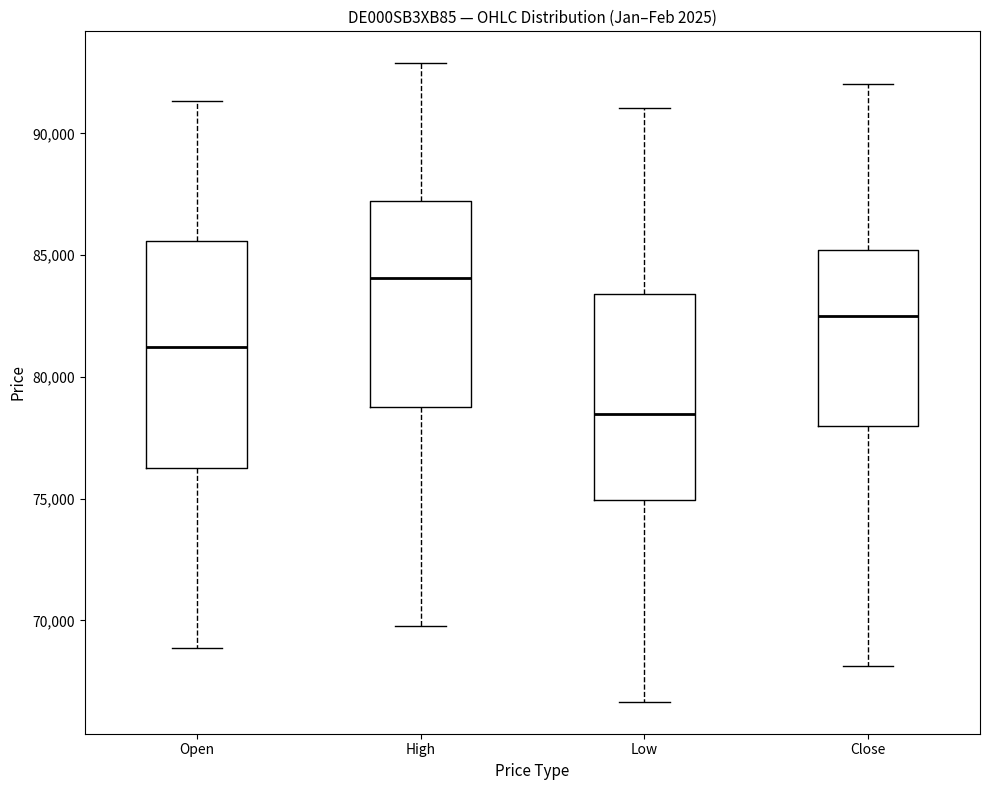

Reading left to right, read every box against the y-axis: the position of its median line, the range the box covers, and the ends of its whiskers. The values are not printed on the chart, so give them approximately, as read against the axis.

Open: median 81000, box 76000 to 85500, whiskers 69000 to 91500
High: median 84000, box 79000 to 87000, whiskers 70000 to 93000
Low: median 78500, box 75000 to 83500, whiskers 66500 to 91000
Close: median 82500, box 78000 to 85000, whiskers 68000 to 92000